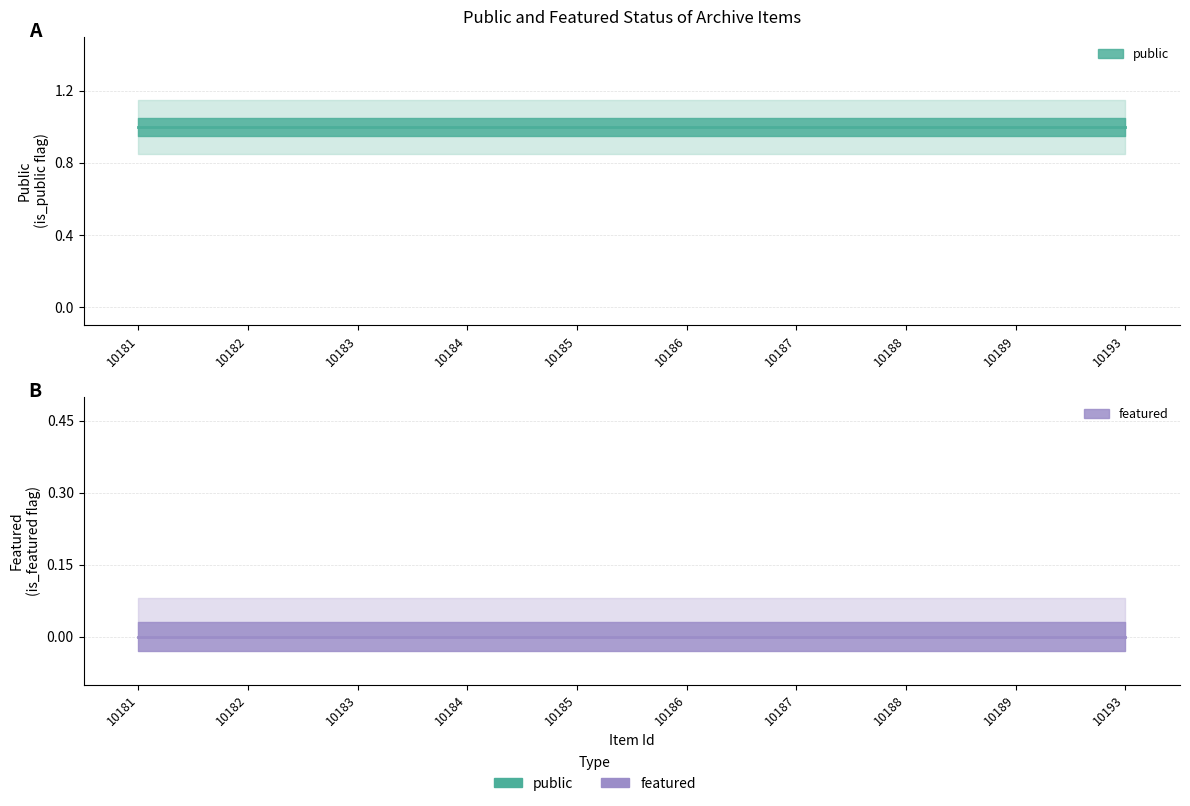

True or false: public has more than 2 interior local peaks.

False